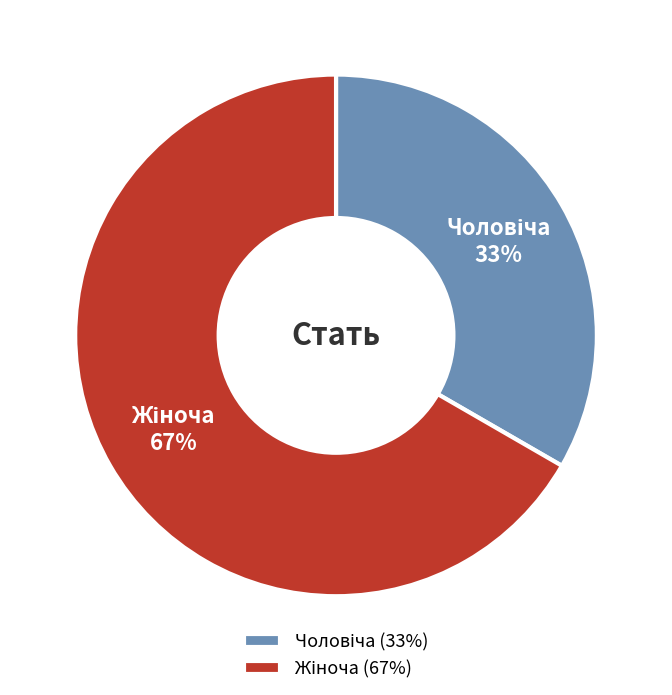

To the nearest percent, what is the average slice percentage?

50%